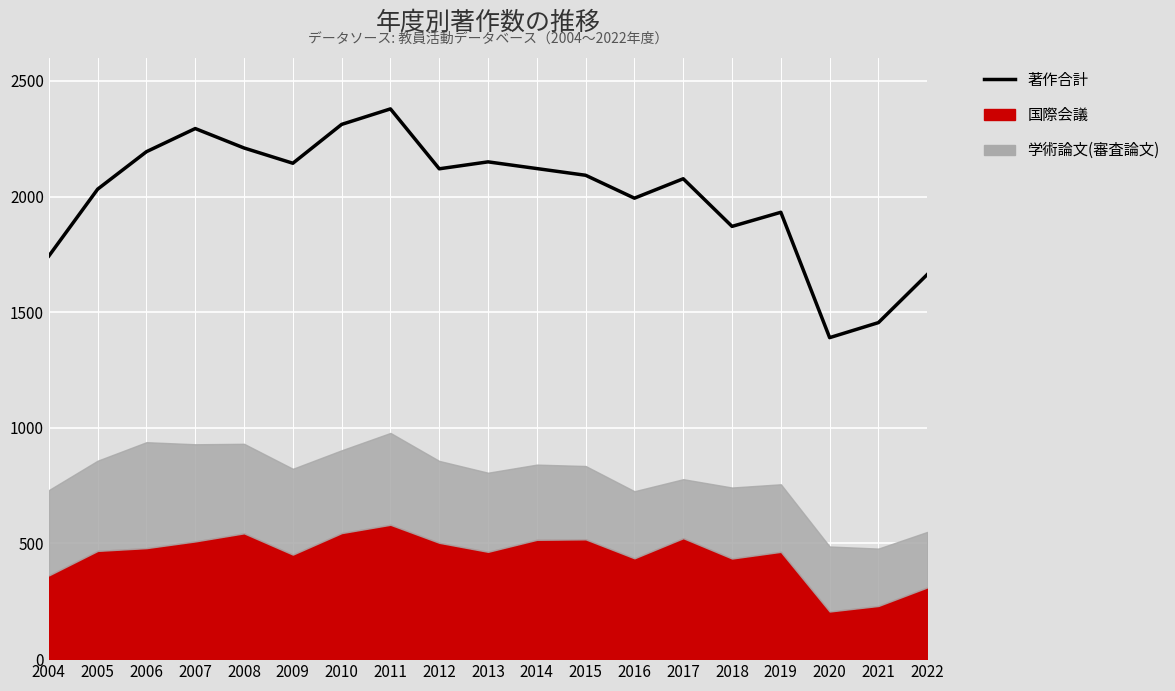

At which category does the data reach its first local valley?

2009